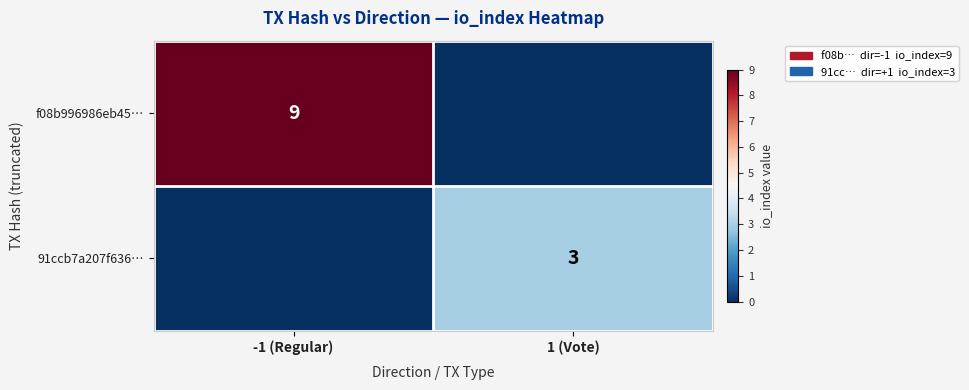

How many categories are shown in the chart?

2